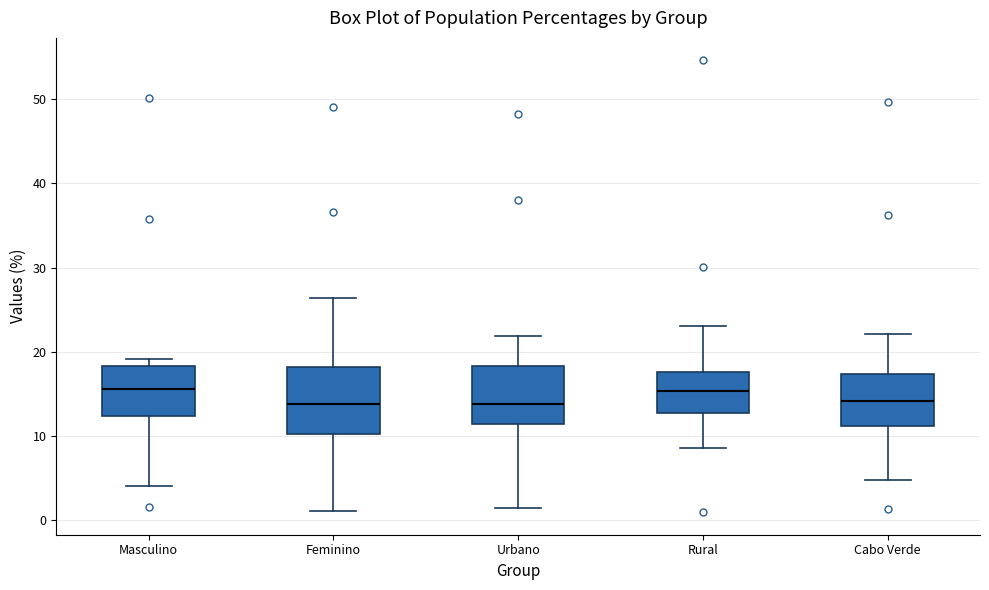

Reading left to right, transcribe this box plot: for each box, give where its median line is, the range the box spans, and where its two whiskers end, as read against the y-axis. The values are not printed on the chart, so give them approximately, as read against the axis.

Masculino: median 16, box 12 to 18, whiskers 4 to 19
Feminino: median 14, box 10 to 18, whiskers 1 to 26
Urbano: median 14, box 11 to 18, whiskers 1 to 22
Rural: median 15, box 13 to 18, whiskers 9 to 23
Cabo Verde: median 14, box 11 to 17, whiskers 5 to 22